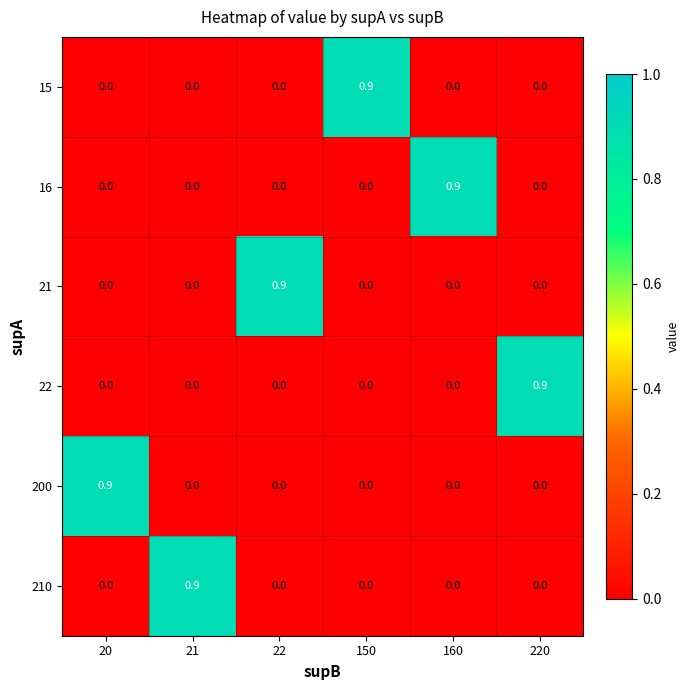

What is the difference between the highest and lowest values at 21?

0.9